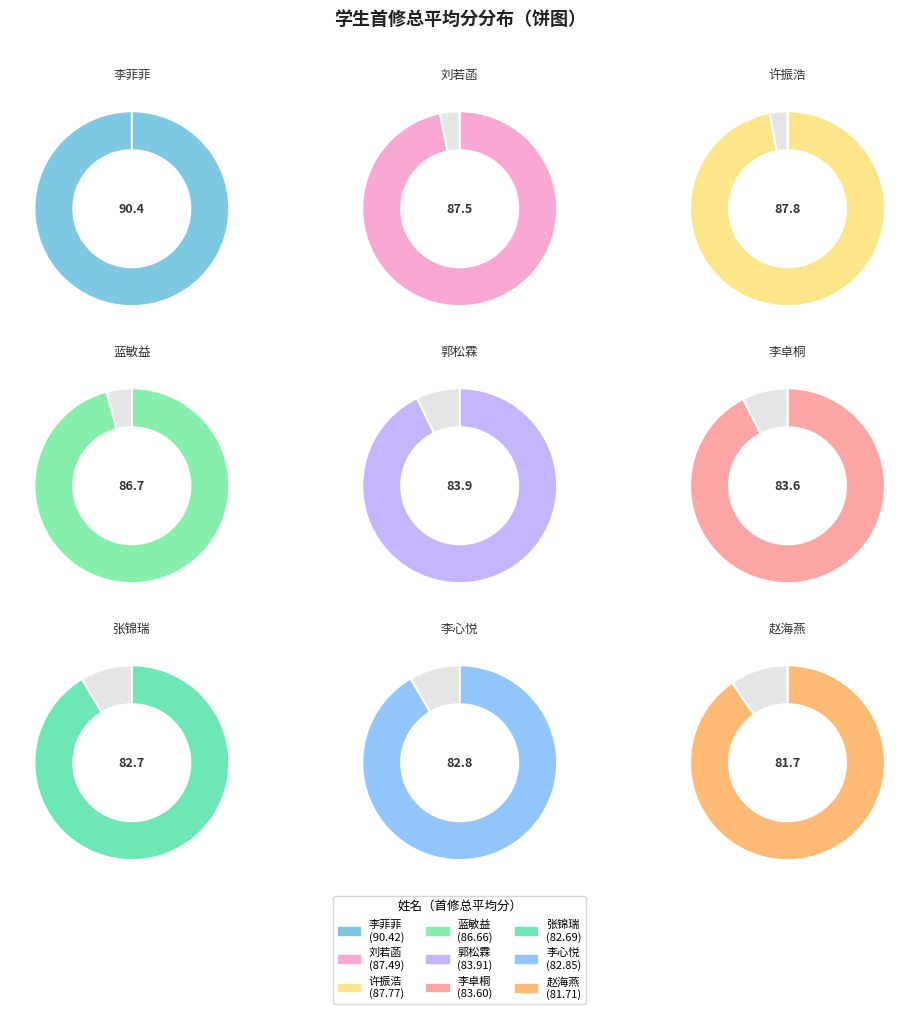

How much of the chart is everything except 许振浩?

88.6%